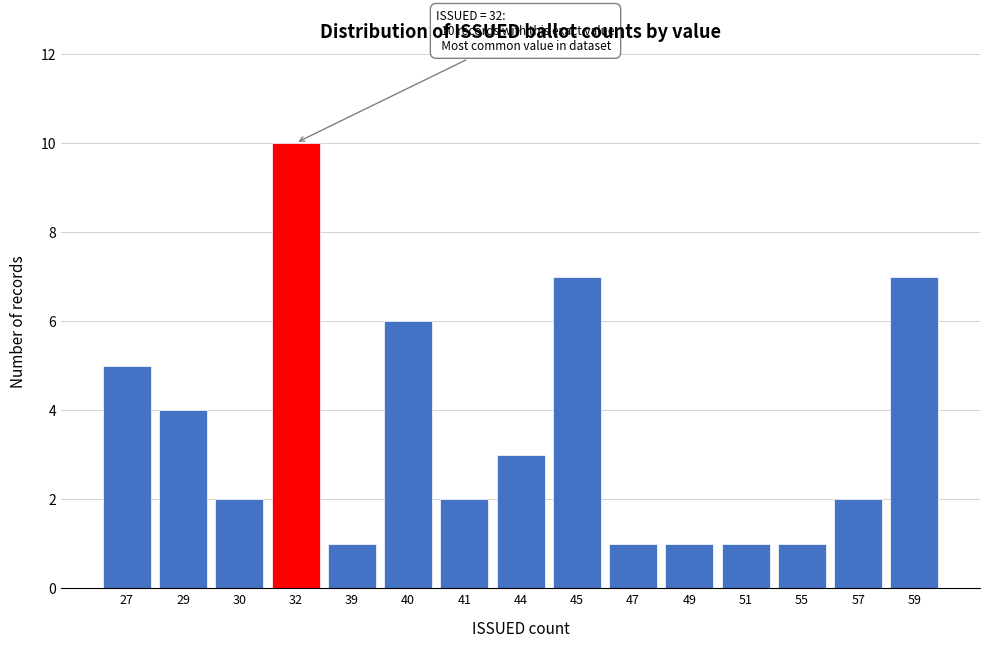

Reading left to right, extract all data points from this chart.

27=5	29=4	30=2	32=10	39=1	40=6	41=2	44=3	45=7	47=1	49=1	51=1	55=1	57=2	59=7